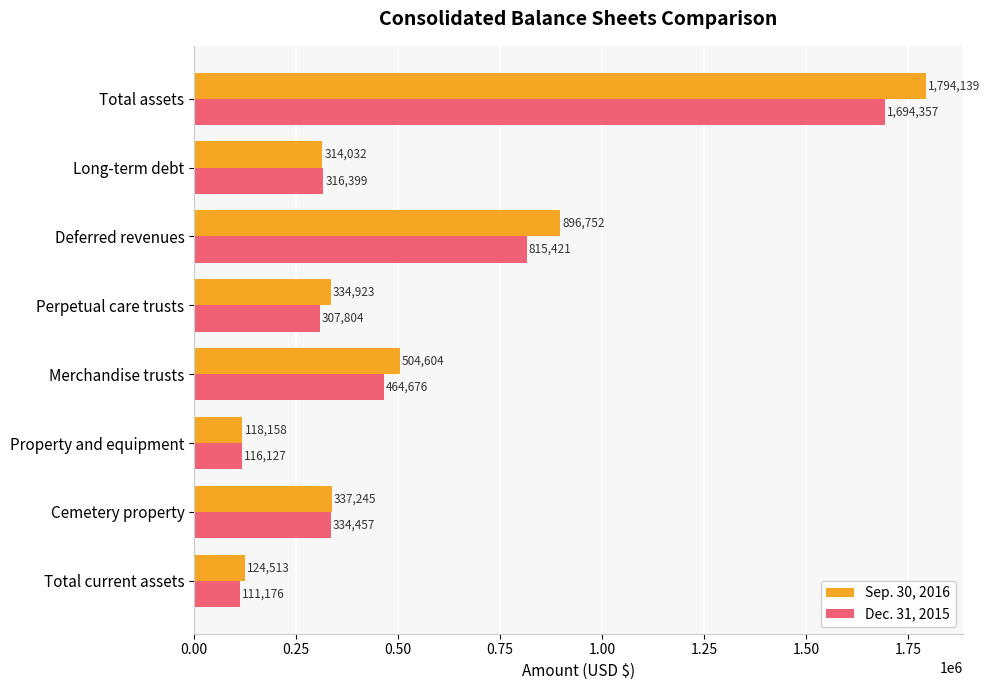

Between Cemetery property and Long-term debt, which series saw the biggest shift?

Sep. 30, 2016